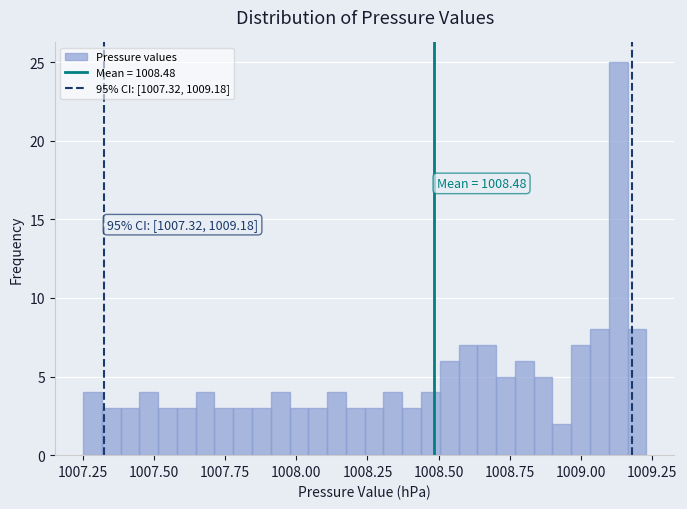

Around what value on the x-axis is the tallest bar? Give the approximate position of its centre, as read against the axis.

1009.15